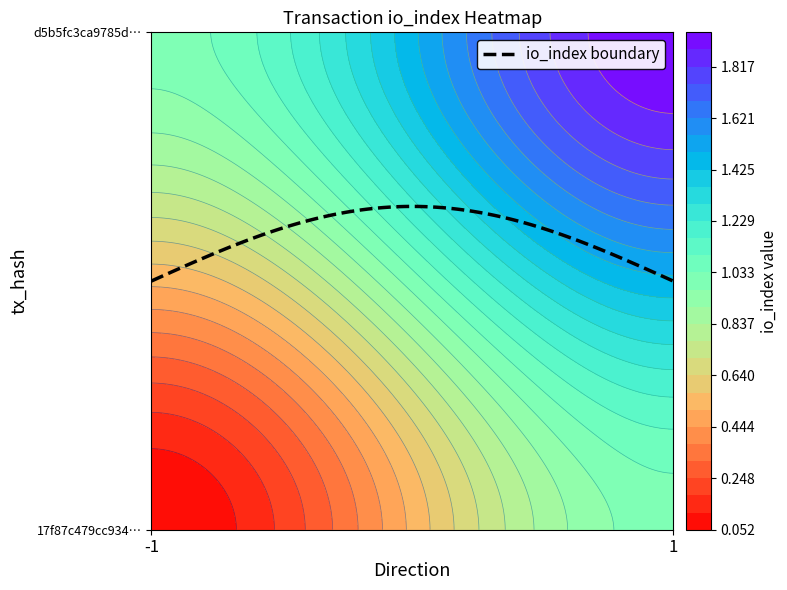

Which has a higher value, io_index or direction?

io_index